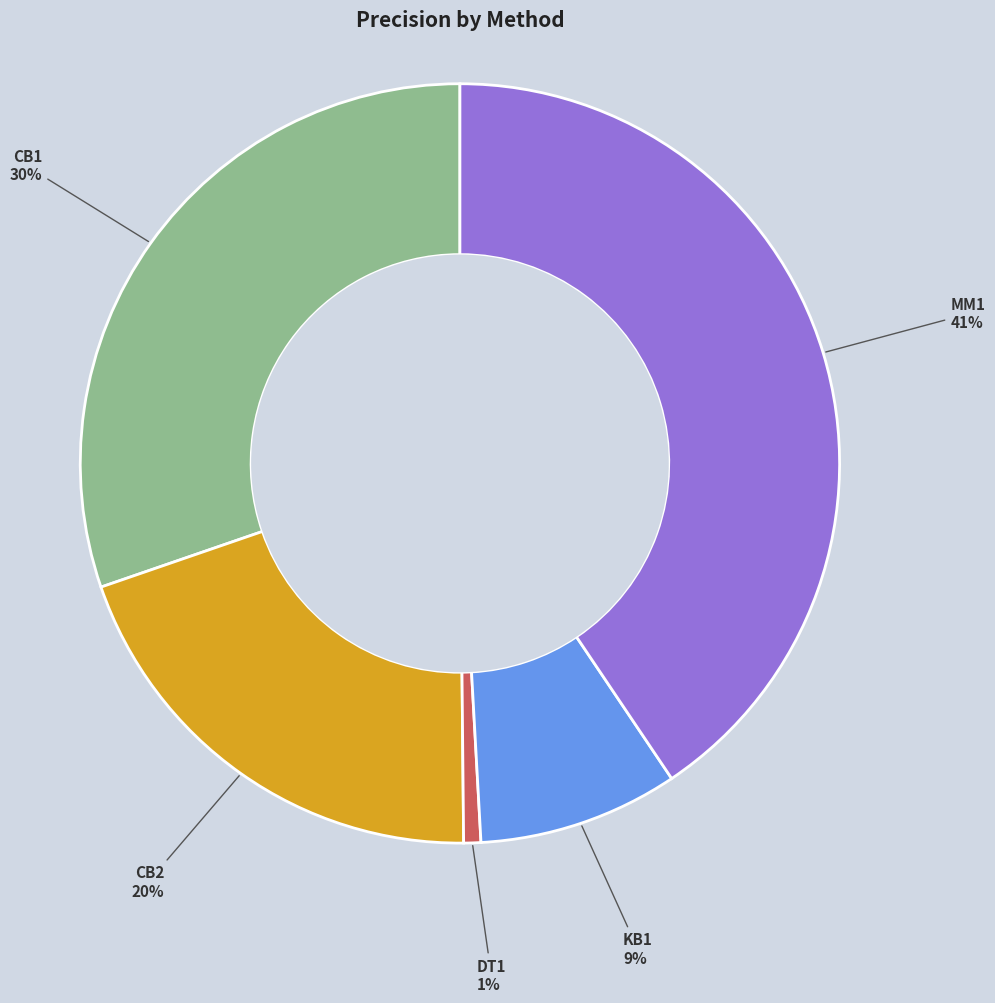

Which slice is the largest?

MM1